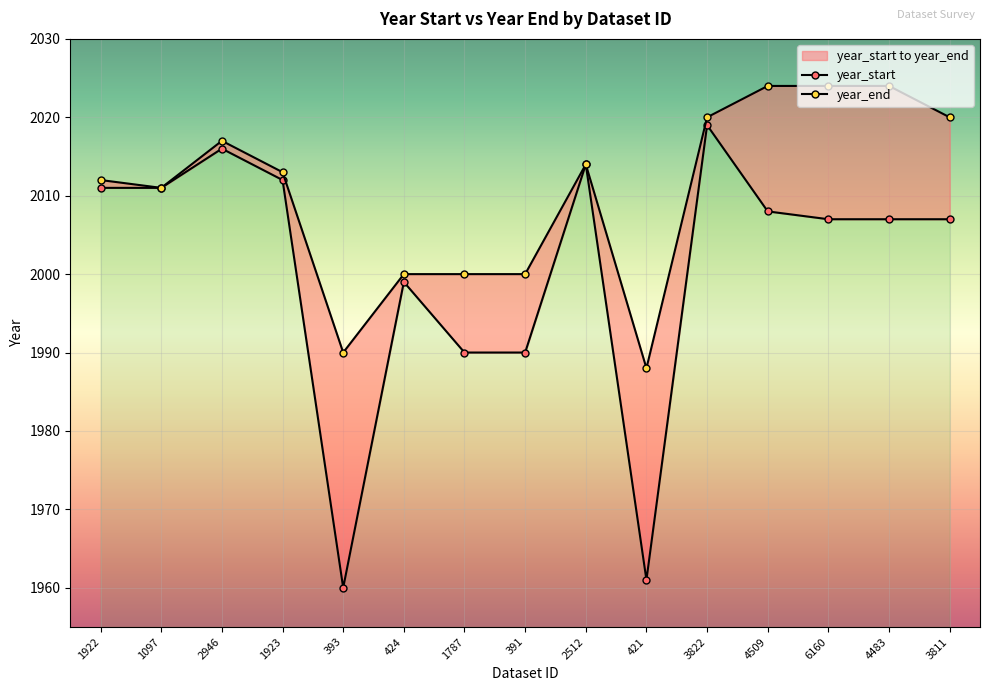

Rank the series at 393 from highest to lowest value.

year_end, year_start